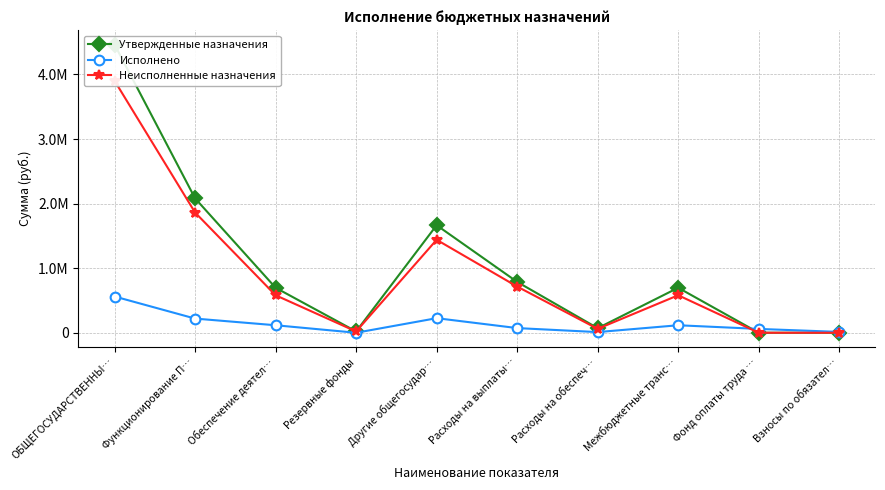

At how many categories does at least one series exceed 2492674?

1